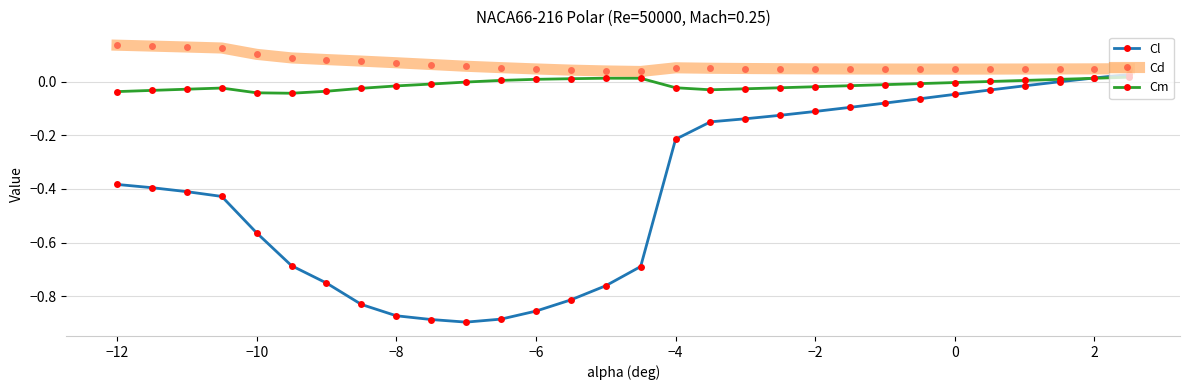

True or false: Cd and Cm cross at least once.

False